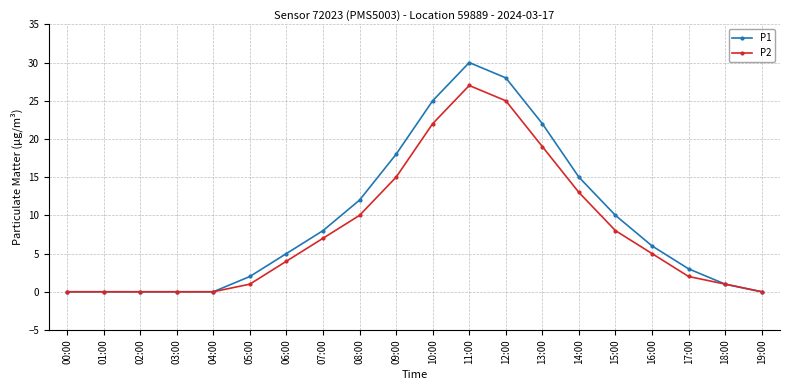

Reading left to right, list all the values displayed in this chart.

P1: 0	0	0	0	0	2	5	8	12	18	25	30	28	22	15	10	6	3	1	0
P2: 0	0	0	0	0	1	4	7	10	15	22	27	25	19	13	8	5	2	1	0